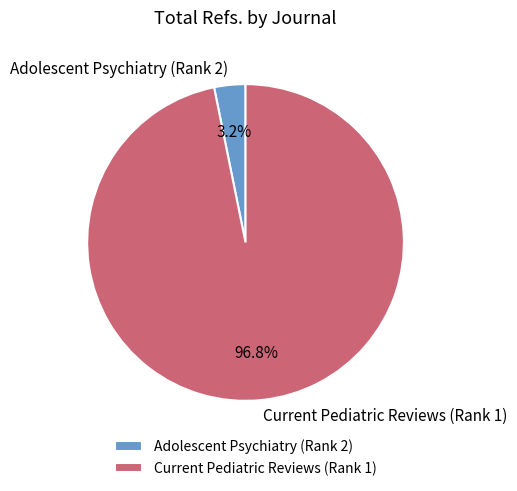

Is it true that Adolescent Psychiatry (Rank 2) is 3% of the pie?

True